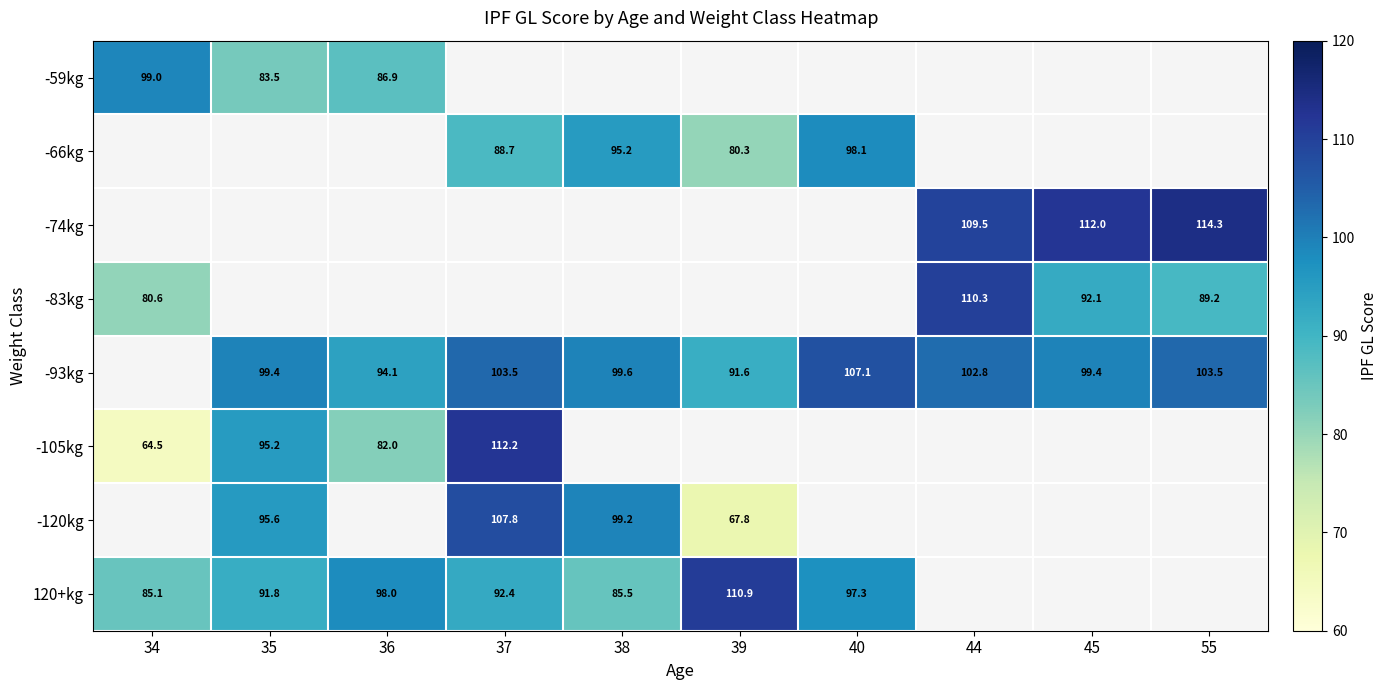

Count the number of data series in this chart.

8